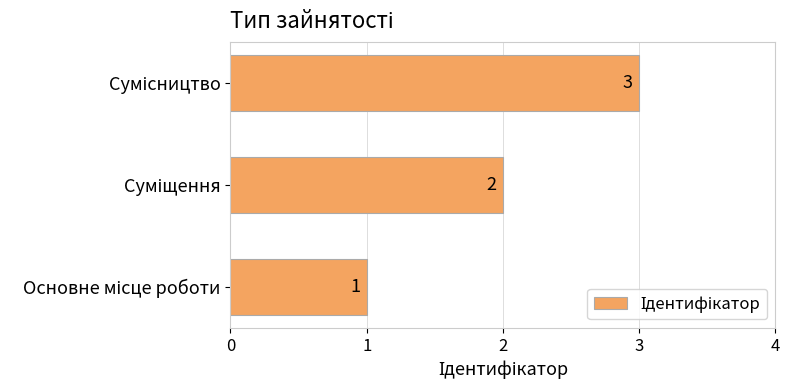

How many values are between 1 and 3?

3